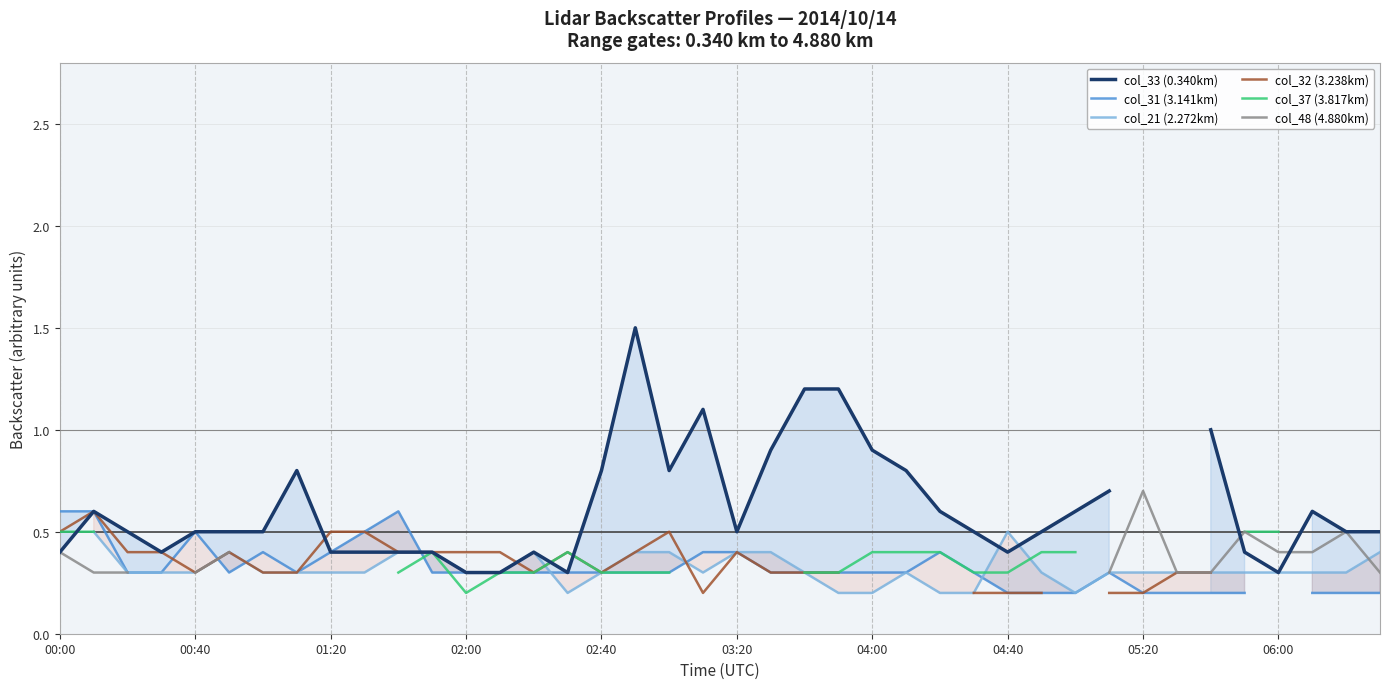

How many lines are shown in the chart?

6